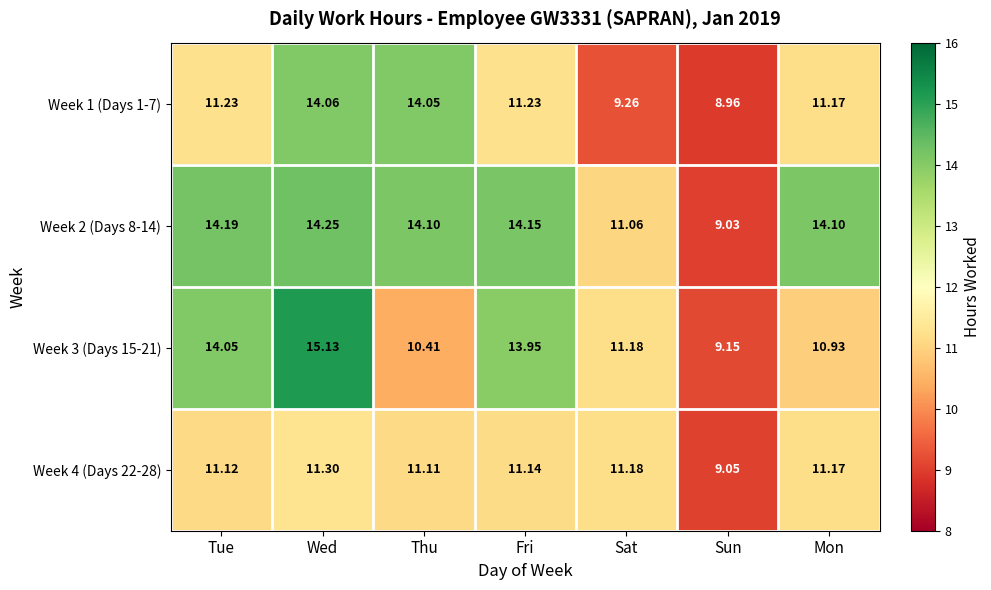

Where is Week 2 (Days 8-14) nearest to the value 11?

Sat